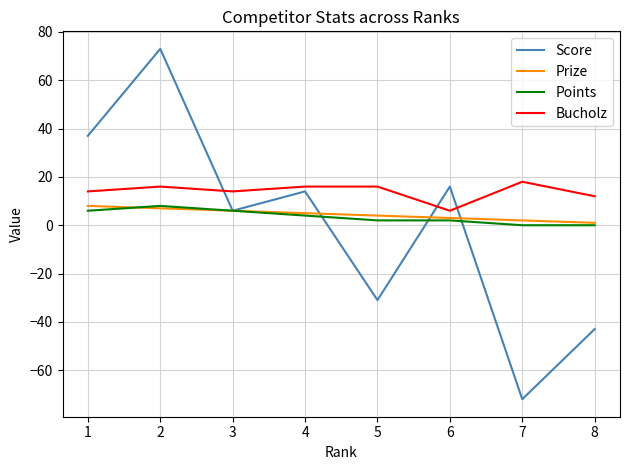

Where do Score and Bucholz first cross each other?

2 and 3